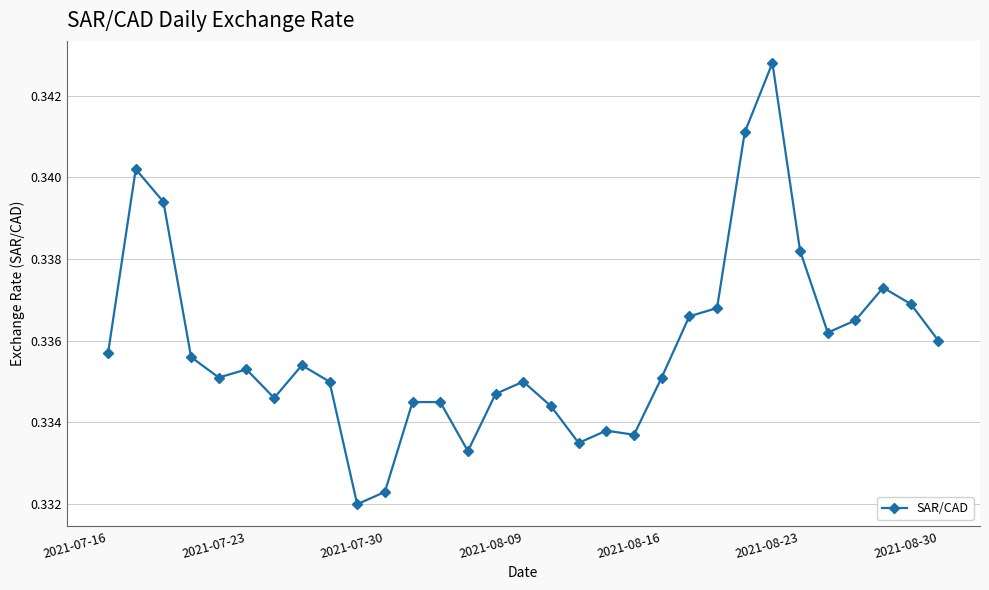

How many values are between 0 and 1?

31